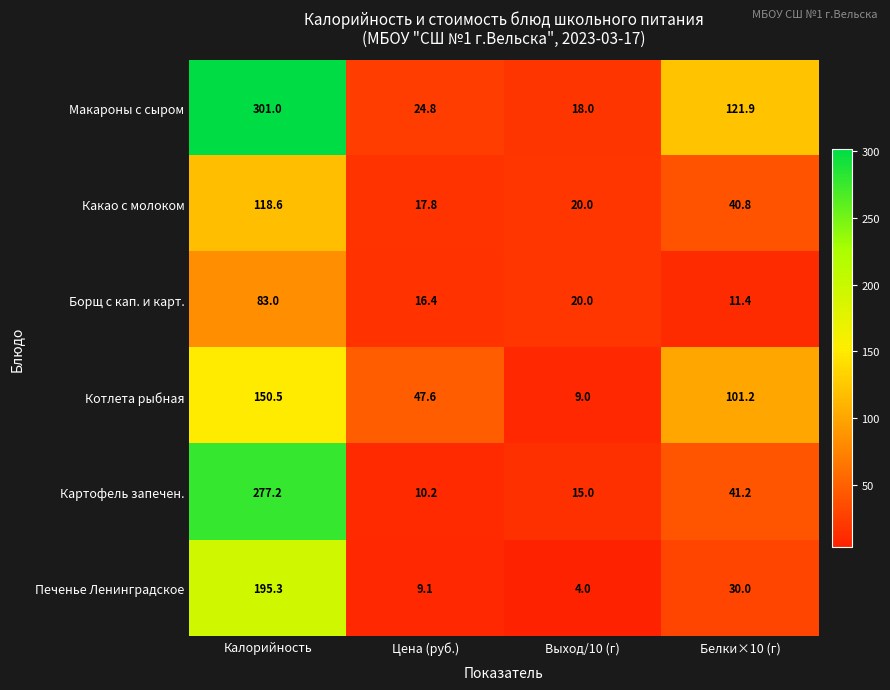

Which series has the largest range (max minus min)?

Макароны с сыром